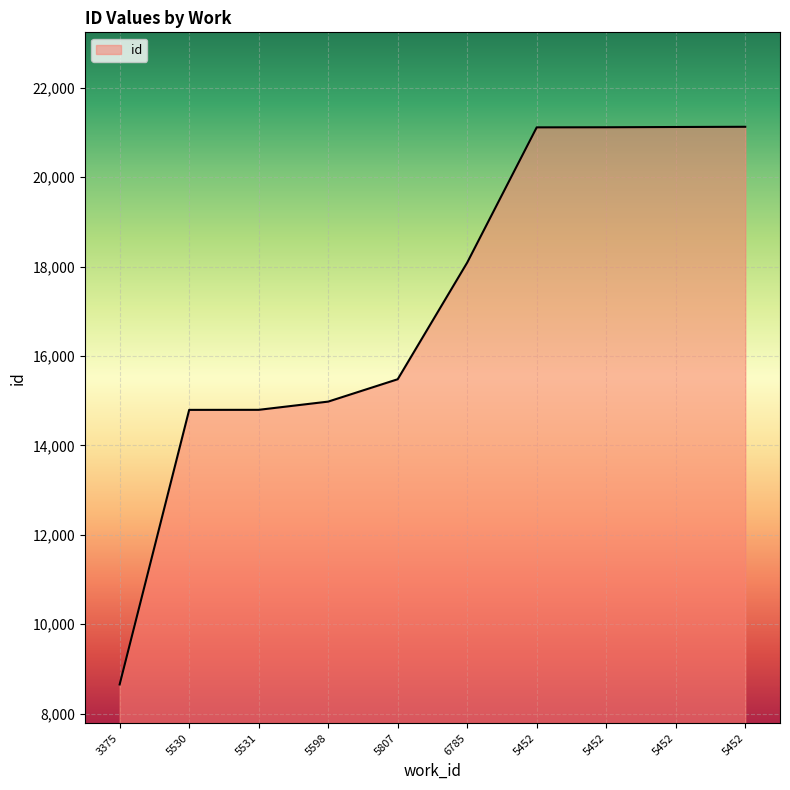

What is the difference between the maximum and minimum values?

12474